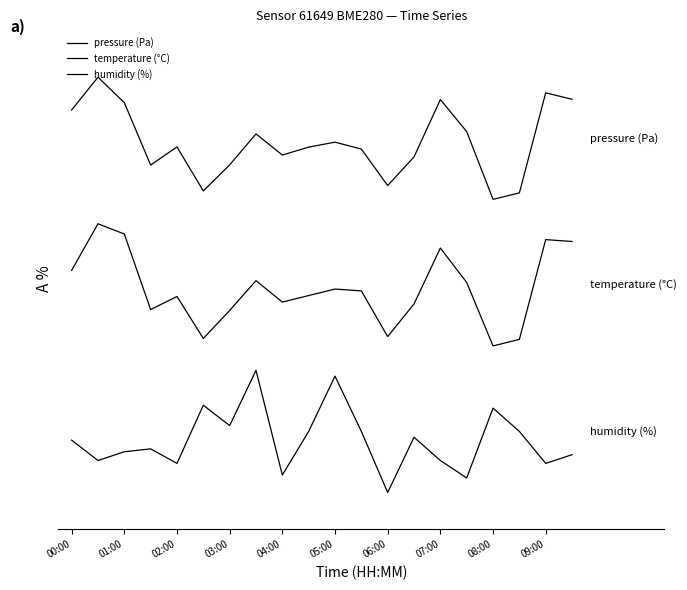

Does the chart display data point markers on the line(s)?

No